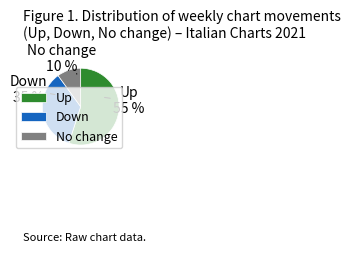

Combined, do Up and Down account for over 50%?

Yes